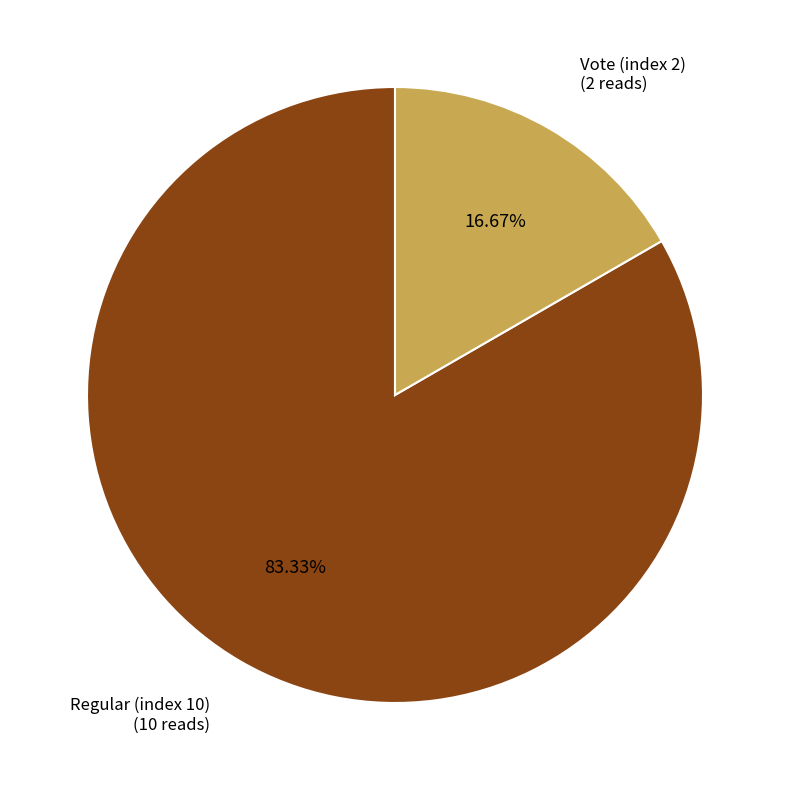

How many slices are in this pie chart?

2